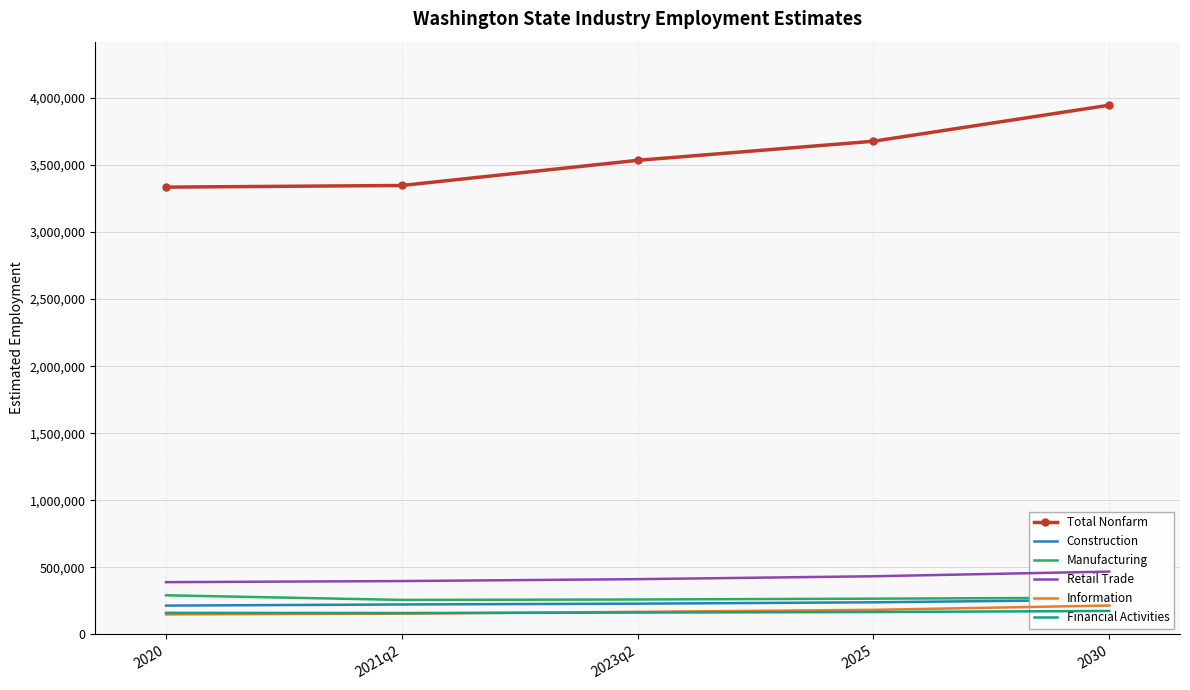

How many data points in Financial Activities are above 163300?

2